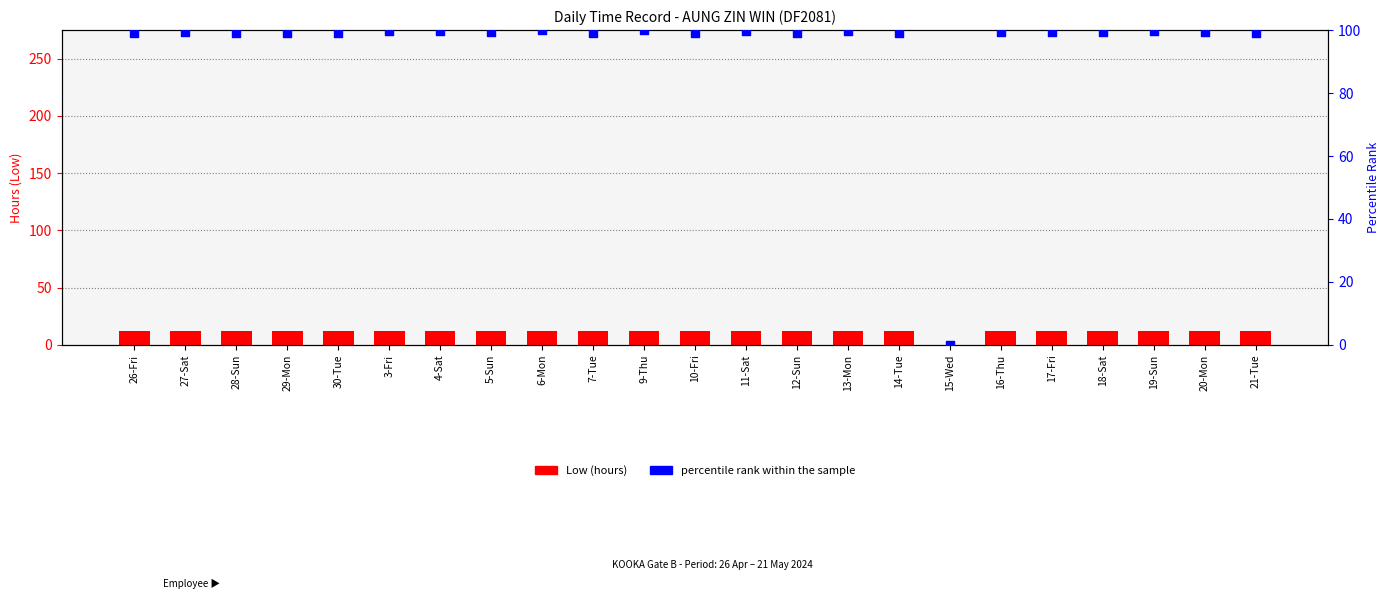

At which category is the sum across all series the highest?

9-Thu